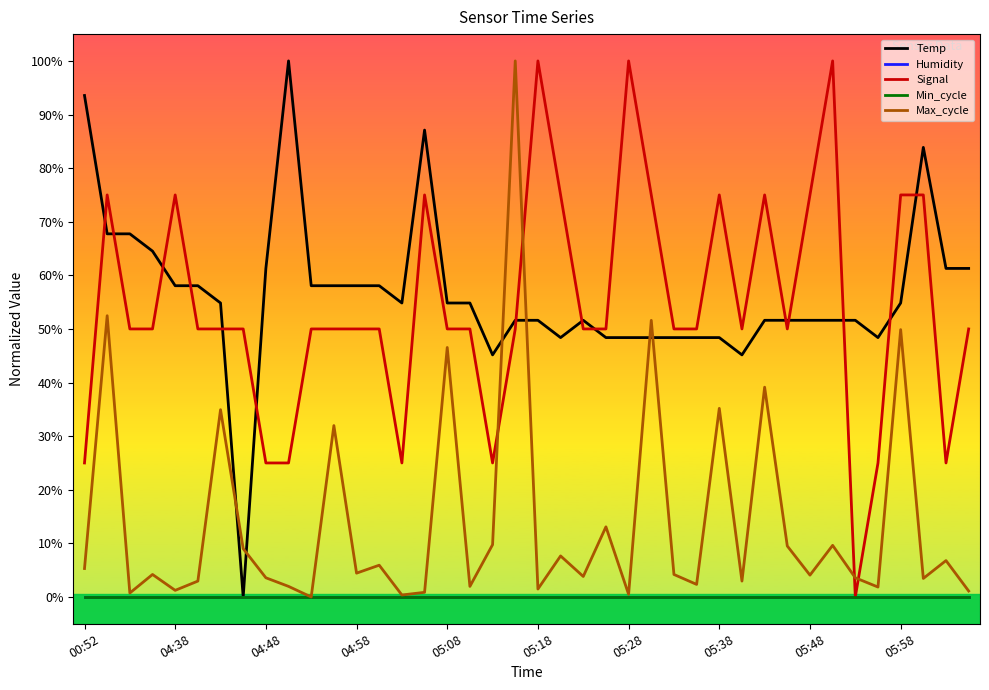

What is the value of the Max_cycle point at the 40th from the left?

1.1